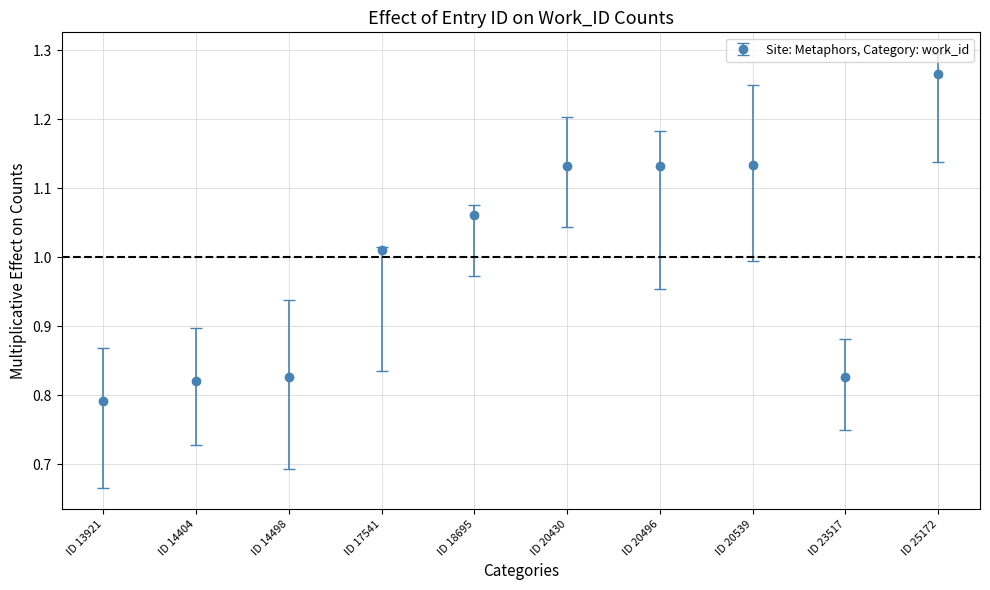

Between ID 18695 and ID 14498, which is larger?

ID 18695